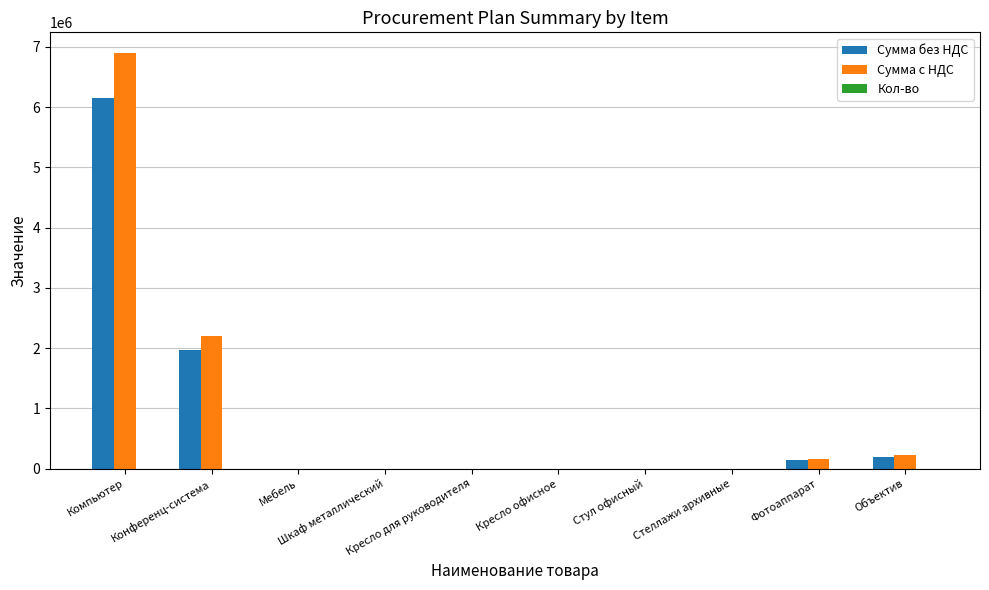

What is the sum of all Сумма с НДС values?

9472500.0